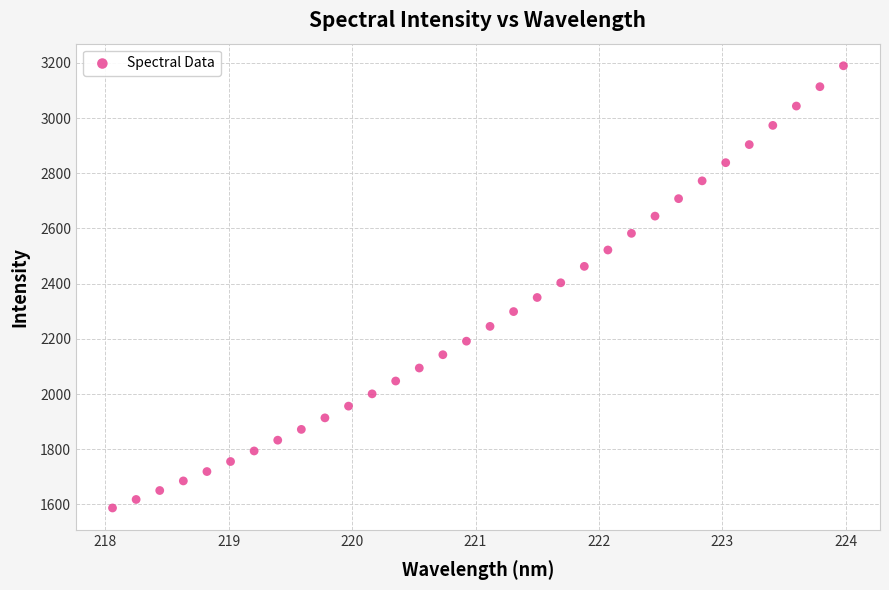

What is the range of Y values (max minus min)?

1602.8